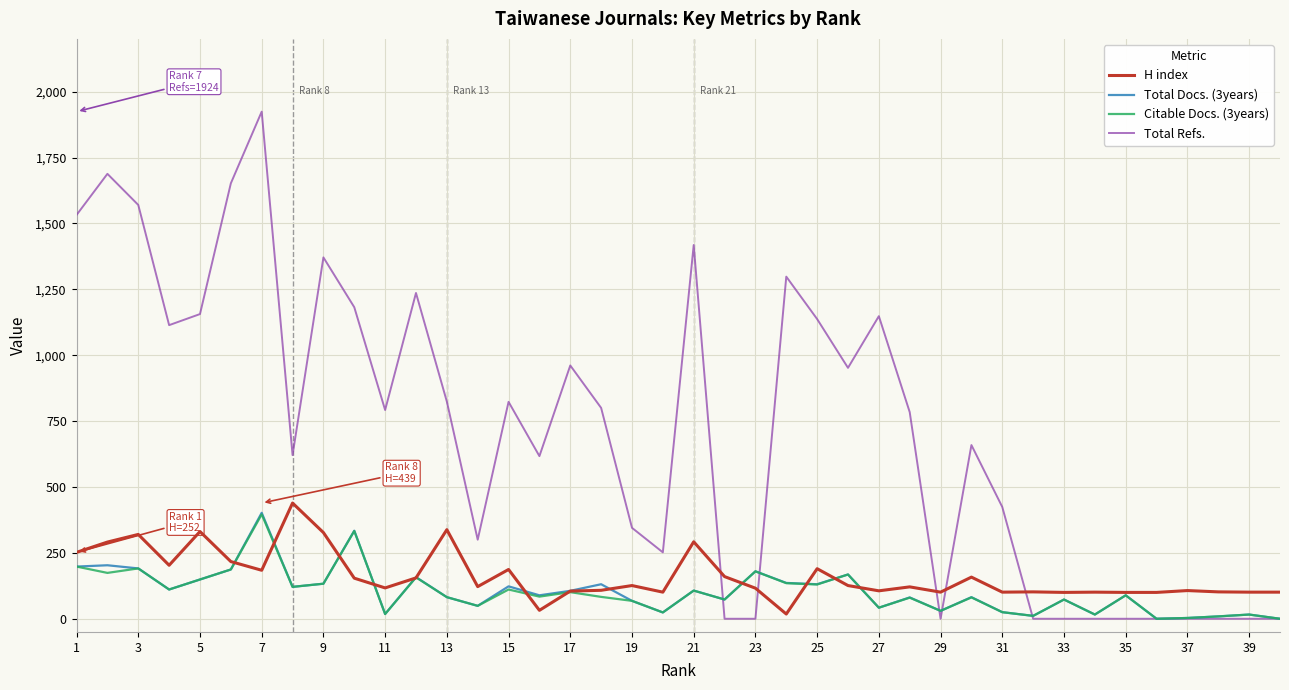

Which series has the largest total across all categories?

Total Refs.